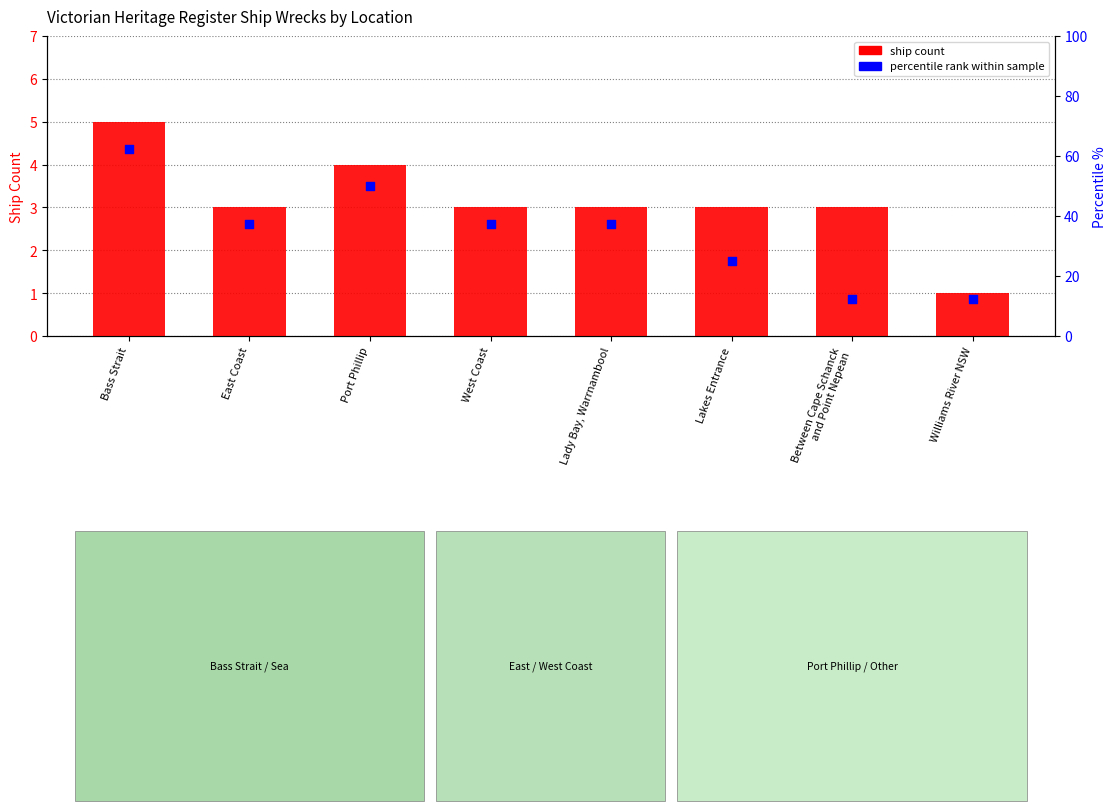

Which series has the widest spread of Y values?

percentile rank within sample